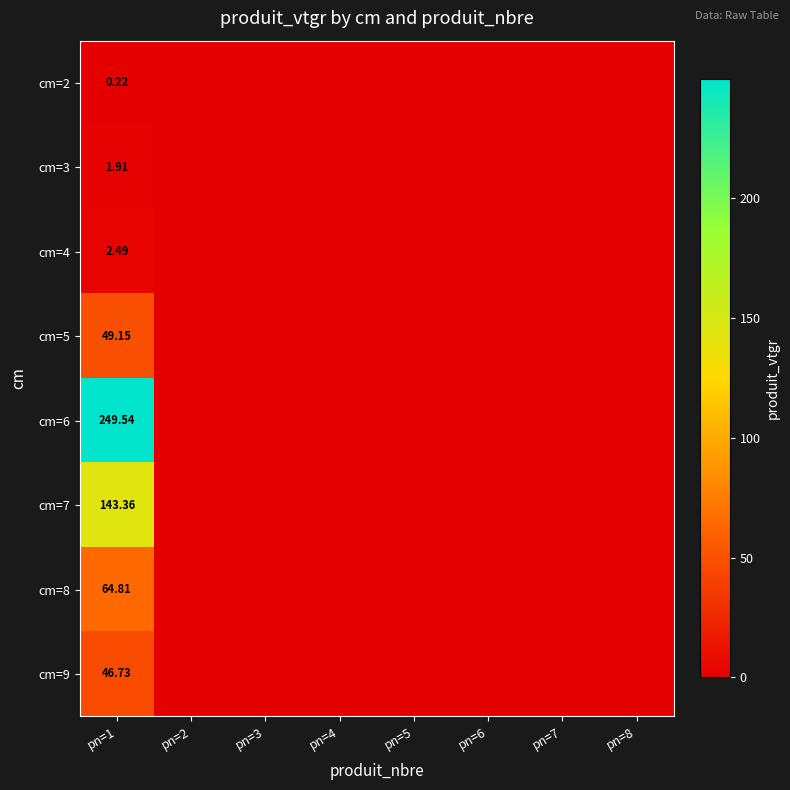

Is it true that cm=2 equals 0.2 at pn=1?

True